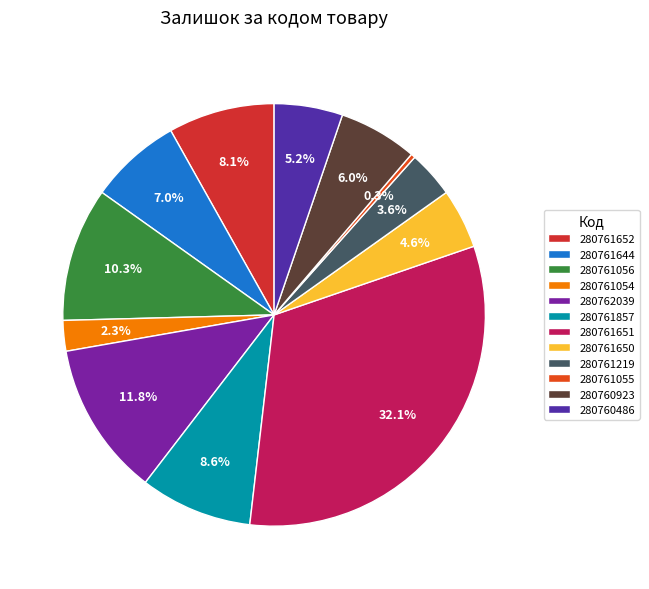

How many slices are in this pie chart?

12